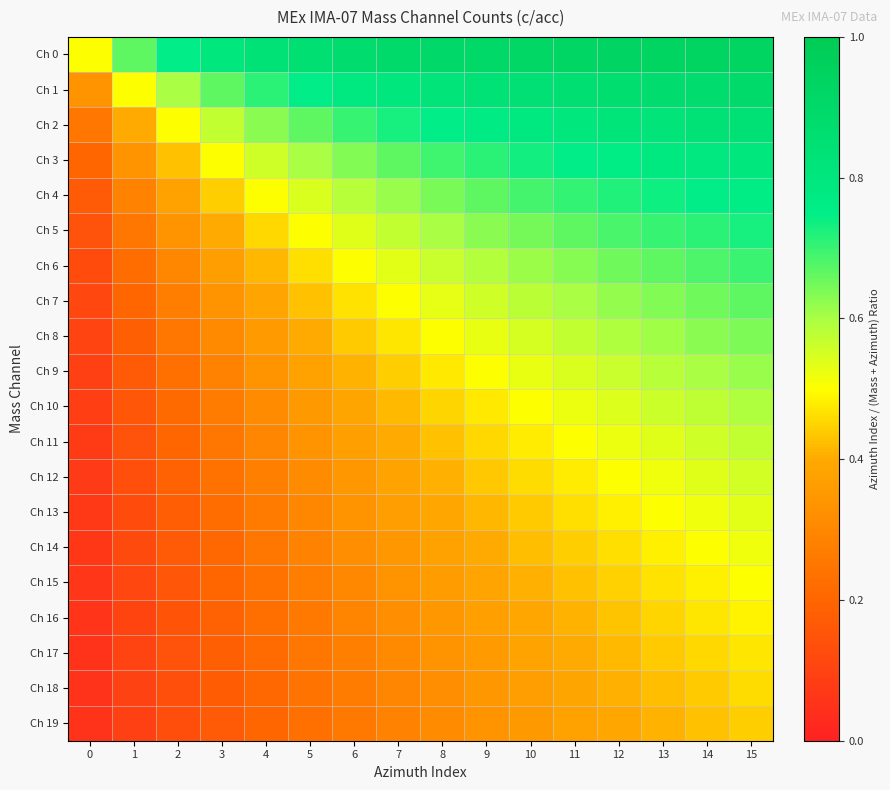

Reading left to right, transcribe all the data shown in this chart.

Ch 0: 0=0.5	1=0.7	2=0.8	3=0.8	4=0.8	5=0.9	6=0.9	7=0.9	8=0.9	9=0.9	10=0.9	11=0.9	12=0.9	13=0.9	14=0.9	15=0.9
Ch 1: 0=0.3	1=0.5	2=0.6	3=0.7	4=0.7	5=0.8	6=0.8	7=0.8	8=0.8	9=0.8	10=0.8	11=0.9	12=0.9	13=0.9	14=0.9	15=0.9
Ch 2: 0=0.2	1=0.4	2=0.5	3=0.6	4=0.6	5=0.7	6=0.7	7=0.7	8=0.8	9=0.8	10=0.8	11=0.8	12=0.8	13=0.8	14=0.8	15=0.8
Ch 3: 0=0.2	1=0.3	2=0.4	3=0.5	4=0.6	5=0.6	6=0.6	7=0.7	8=0.7	9=0.7	10=0.7	11=0.8	12=0.8	13=0.8	14=0.8	15=0.8
Ch 4: 0=0.2	1=0.3	2=0.4	3=0.4	4=0.5	5=0.5	6=0.6	7=0.6	8=0.6	9=0.7	10=0.7	11=0.7	12=0.7	13=0.7	14=0.8	15=0.8
Ch 5: 0=0.1	1=0.2	2=0.3	3=0.4	4=0.5	5=0.5	6=0.5	7=0.6	8=0.6	9=0.6	10=0.6	11=0.7	12=0.7	13=0.7	14=0.7	15=0.7
Ch 6: 0=0.1	1=0.2	2=0.3	3=0.4	4=0.4	5=0.5	6=0.5	7=0.5	8=0.6	9=0.6	10=0.6	11=0.6	12=0.7	13=0.7	14=0.7	15=0.7
Ch 7: 0=0.1	1=0.2	2=0.3	3=0.3	4=0.4	5=0.4	6=0.5	7=0.5	8=0.5	9=0.6	10=0.6	11=0.6	12=0.6	13=0.6	14=0.7	15=0.7
Ch 8: 0=0.1	1=0.2	2=0.2	3=0.3	4=0.4	5=0.4	6=0.4	7=0.5	8=0.5	9=0.5	10=0.6	11=0.6	12=0.6	13=0.6	14=0.6	15=0.6
Ch 9: 0=0.1	1=0.2	2=0.2	3=0.3	4=0.3	5=0.4	6=0.4	7=0.4	8=0.5	9=0.5	10=0.5	11=0.5	12=0.6	13=0.6	14=0.6	15=0.6
Ch 10: 0=0.1	1=0.2	2=0.2	3=0.3	4=0.3	5=0.4	6=0.4	7=0.4	8=0.5	9=0.5	10=0.5	11=0.5	12=0.5	13=0.6	14=0.6	15=0.6
Ch 11: 0=0.1	1=0.1	2=0.2	3=0.2	4=0.3	5=0.3	6=0.4	7=0.4	8=0.4	9=0.5	10=0.5	11=0.5	12=0.5	13=0.5	14=0.6	15=0.6
Ch 12: 0=0.1	1=0.1	2=0.2	3=0.2	4=0.3	5=0.3	6=0.3	7=0.4	8=0.4	9=0.4	10=0.5	11=0.5	12=0.5	13=0.5	14=0.5	15=0.6
Ch 13: 0=0.1	1=0.1	2=0.2	3=0.2	4=0.3	5=0.3	6=0.3	7=0.4	8=0.4	9=0.4	10=0.4	11=0.5	12=0.5	13=0.5	14=0.5	15=0.5
Ch 14: 0=0.1	1=0.1	2=0.2	3=0.2	4=0.2	5=0.3	6=0.3	7=0.3	8=0.4	9=0.4	10=0.4	11=0.4	12=0.5	13=0.5	14=0.5	15=0.5
Ch 15: 0=0.1	1=0.1	2=0.2	3=0.2	4=0.2	5=0.3	6=0.3	7=0.3	8=0.4	9=0.4	10=0.4	11=0.4	12=0.4	13=0.5	14=0.5	15=0.5
Ch 16: 0=0.1	1=0.1	2=0.1	3=0.2	4=0.2	5=0.3	6=0.3	7=0.3	8=0.3	9=0.4	10=0.4	11=0.4	12=0.4	13=0.5	14=0.5	15=0.5
Ch 17: 0=0.1	1=0.1	2=0.1	3=0.2	4=0.2	5=0.2	6=0.3	7=0.3	8=0.3	9=0.4	10=0.4	11=0.4	12=0.4	13=0.4	14=0.5	15=0.5
Ch 18: 0=0.1	1=0.1	2=0.1	3=0.2	4=0.2	5=0.2	6=0.3	7=0.3	8=0.3	9=0.3	10=0.4	11=0.4	12=0.4	13=0.4	14=0.4	15=0.5
Ch 19: 0=0.0	1=0.1	2=0.1	3=0.2	4=0.2	5=0.2	6=0.3	7=0.3	8=0.3	9=0.3	10=0.4	11=0.4	12=0.4	13=0.4	14=0.4	15=0.4